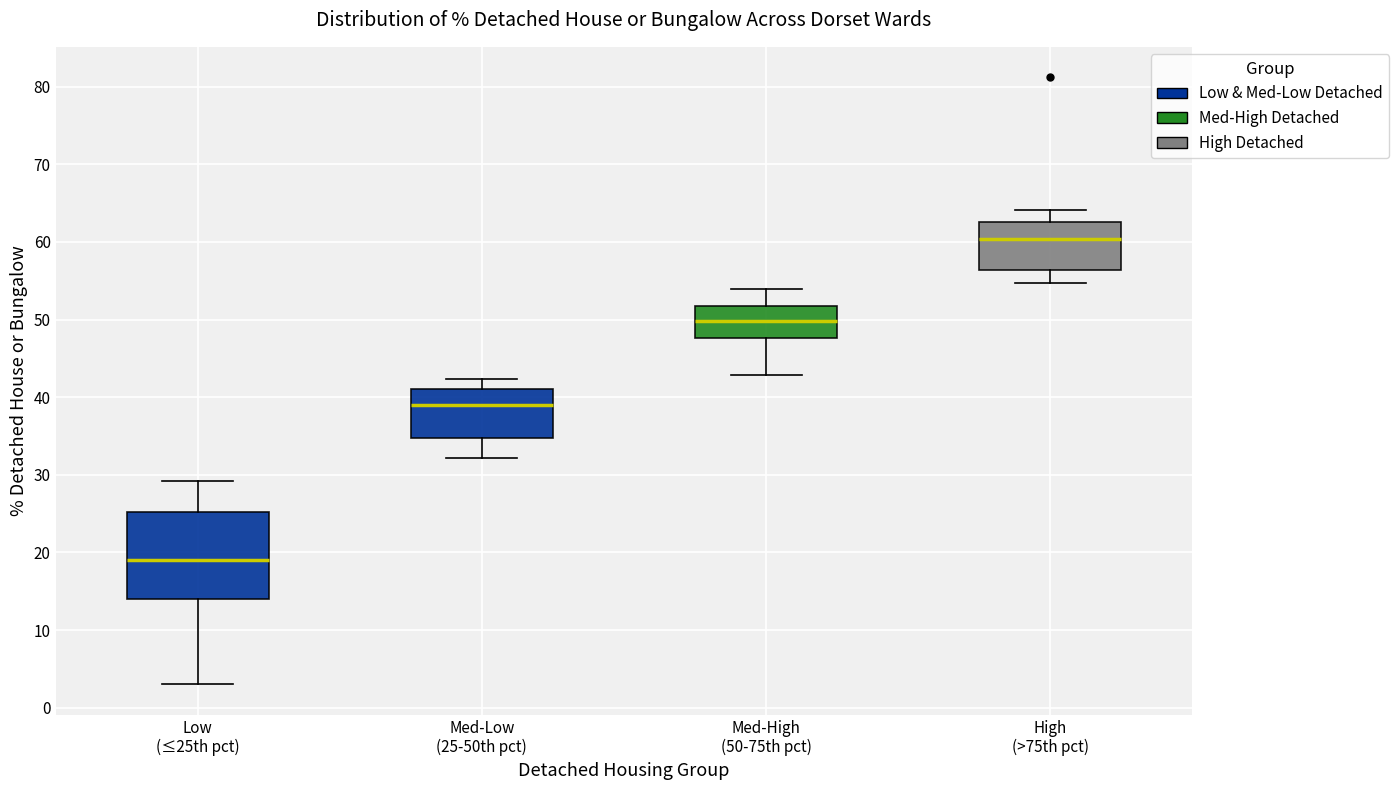

Reading left to right, read every box against the y-axis: the position of its median line, the range the box covers, and the ends of its whiskers. The values are not printed on the chart, so give them approximately, as read against the axis.

Low (≤25th pct): median 19, box 14 to 25, whiskers 3 to 29
Med-Low (25-50th pct): median 39, box 35 to 41, whiskers 32 to 42
Med-High (50-75th pct): median 50, box 48 to 52, whiskers 43 to 54
High (>75th pct): median 60, box 56 to 63, whiskers 55 to 64